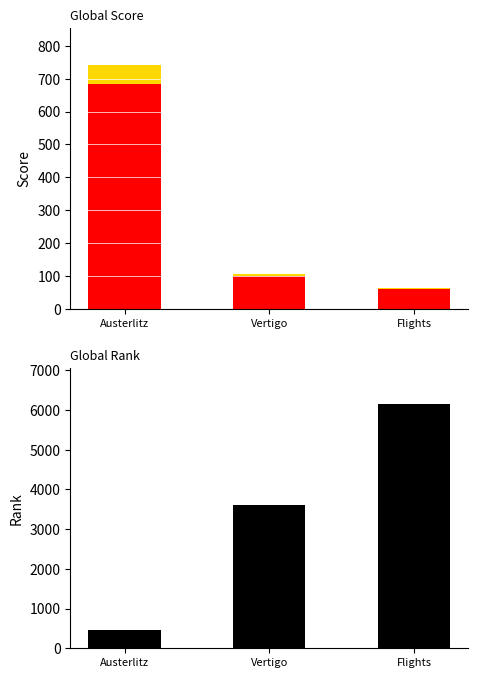

Which series has the largest total across all categories?

Global Rank